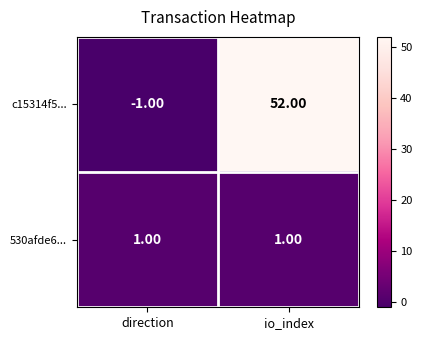

At which category is the sum across all series the highest?

io_index